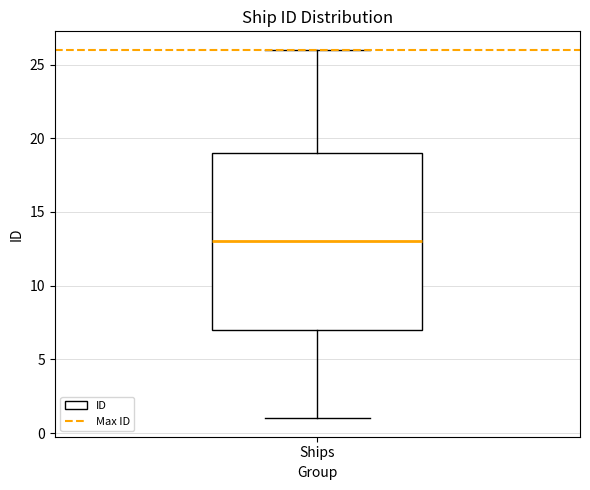

Where is the upper edge of the box for Ships on the y-axis? The values are not printed on the chart, so give them approximately, as read against the axis.

19